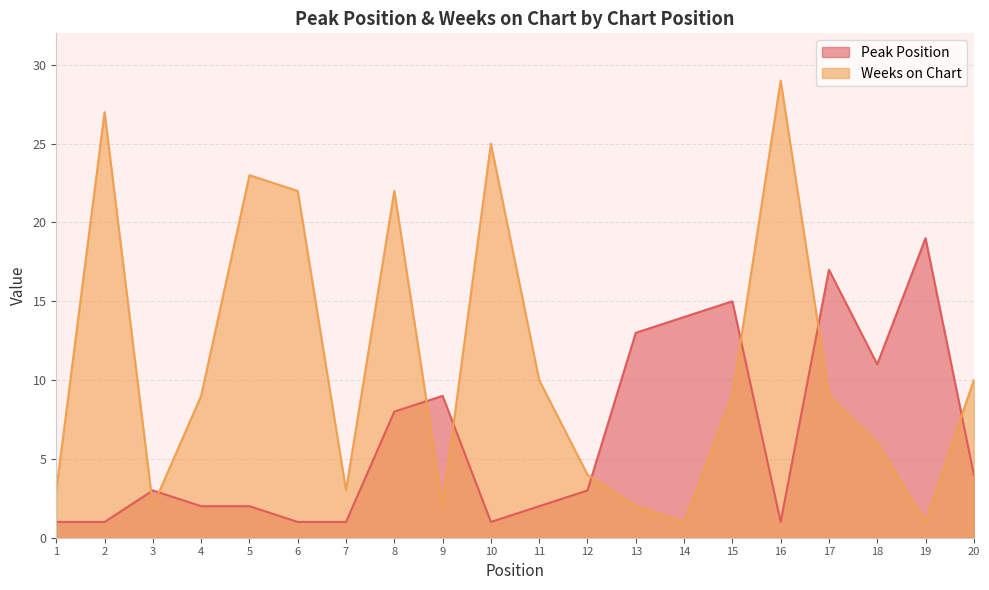

Which series has the largest total across all categories?

Weeks on Chart